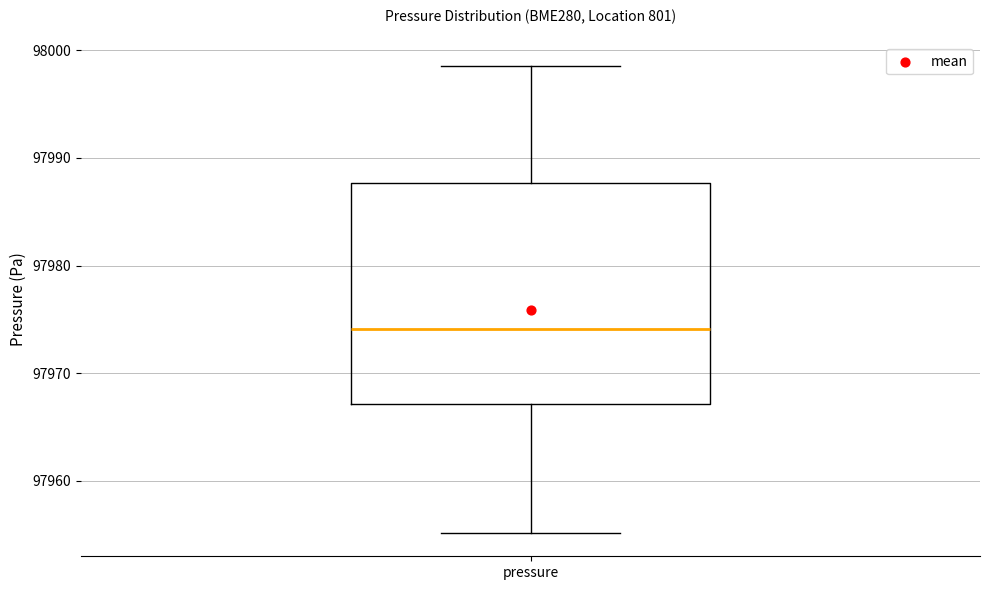

Where is the upper edge of the box for pressure on the y-axis? The values are not printed on the chart, so give them approximately, as read against the axis.

97988